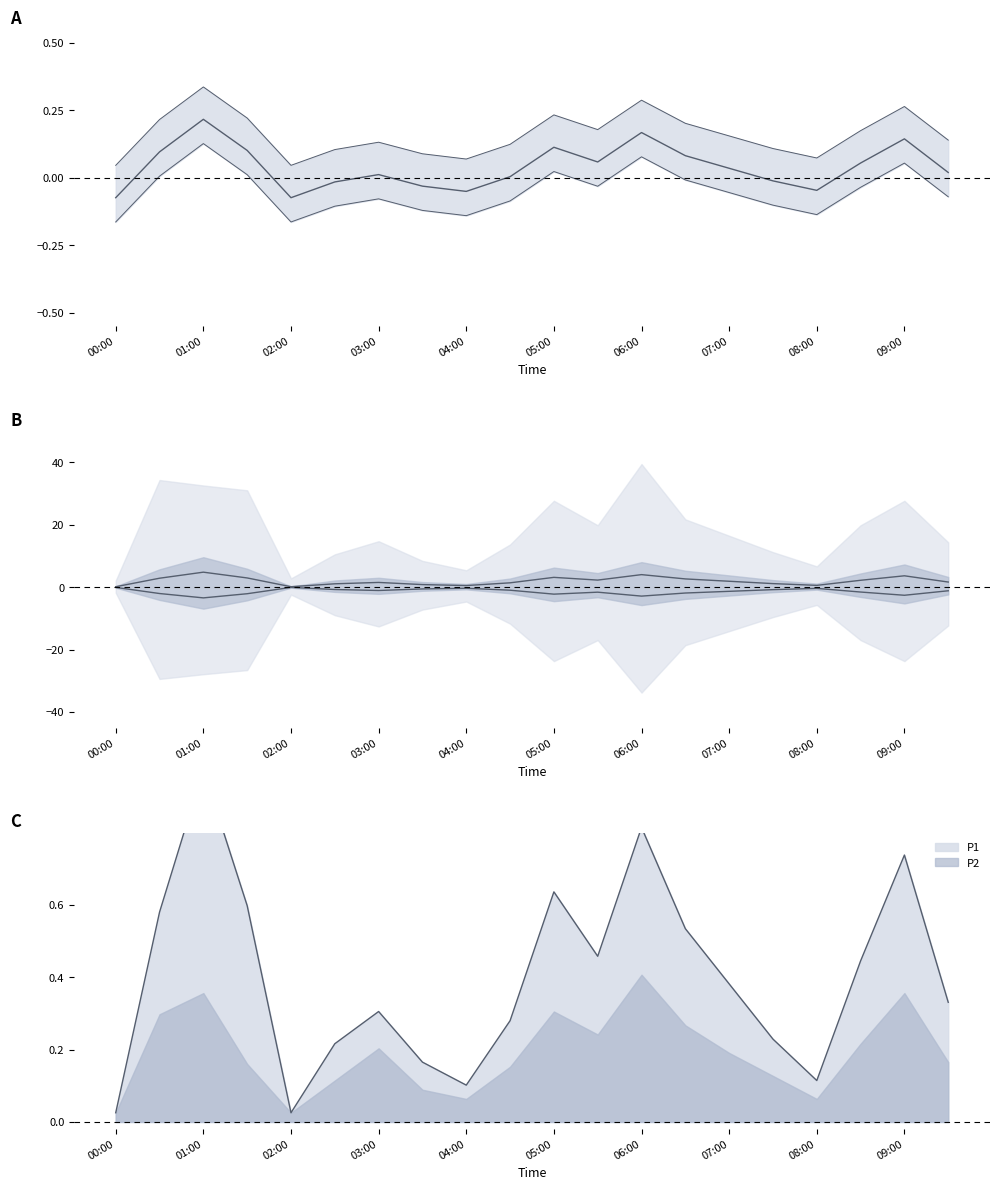

Is it true that P1 mean equals -0.1 at 02:00?

False